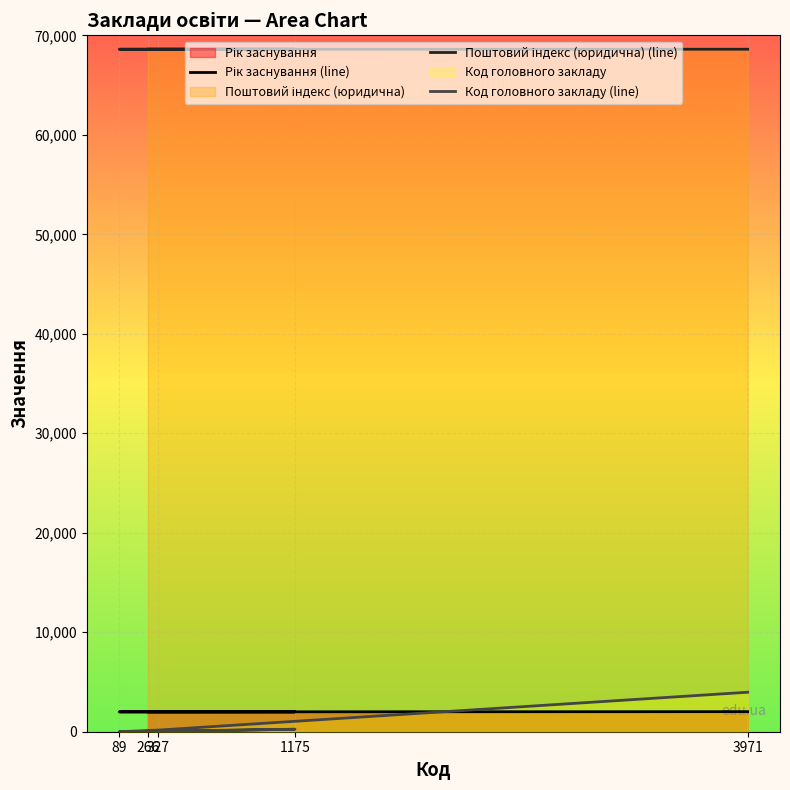

Rank the categories by Рік заснування (line) value from highest to lowest.

3971, 327, 1175, 89, 266